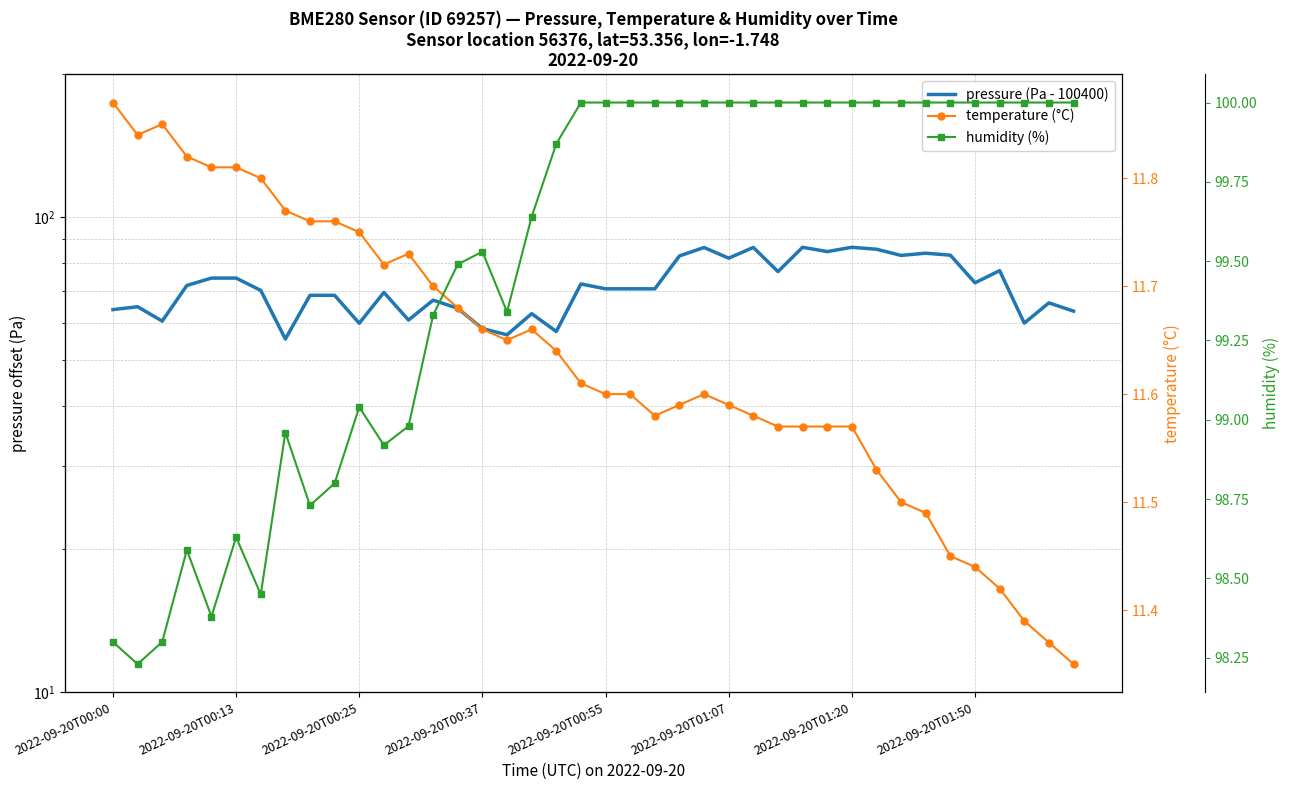

What is the difference between the highest and lowest values at 2022-09-20T01:50?

88.6